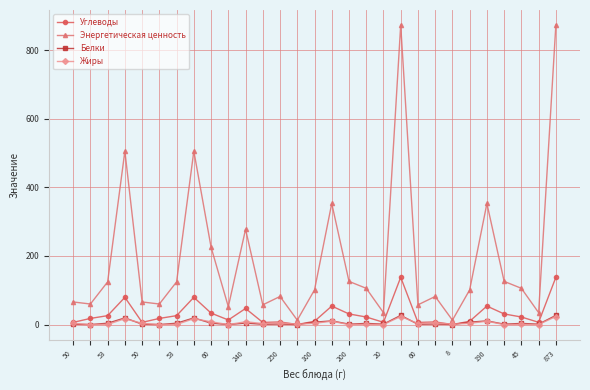

True or false: Жиры has more than 1 interior local peaks.

True